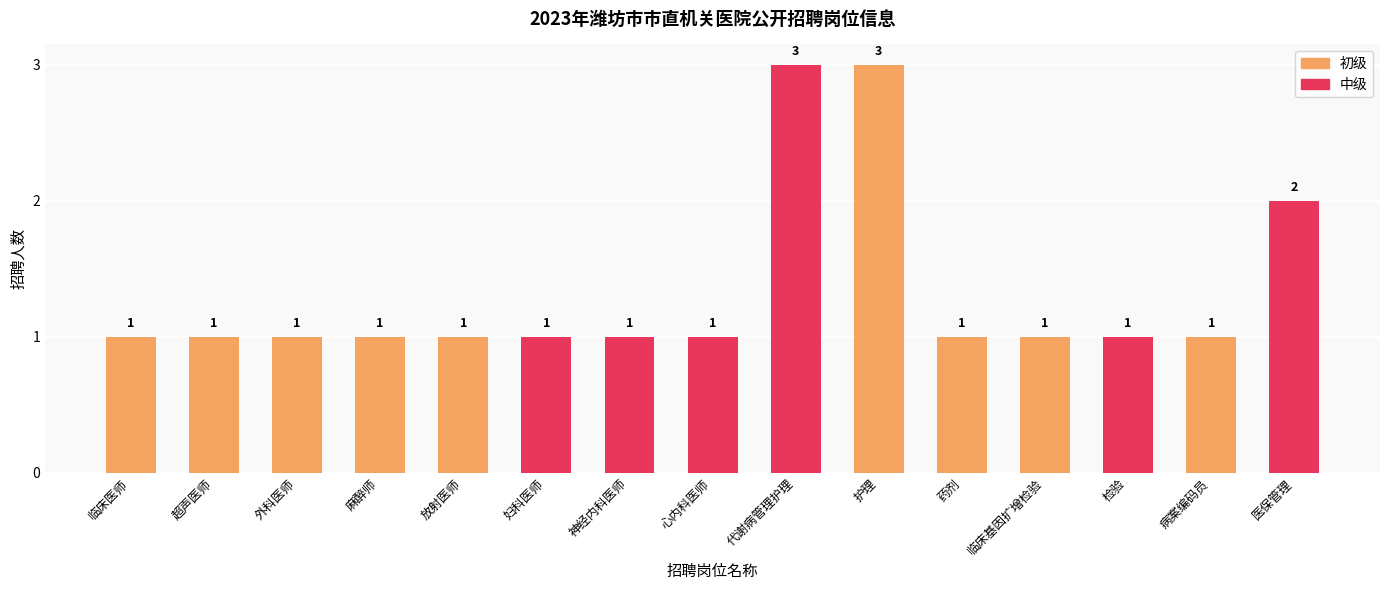

What are all the series names shown in the legend?

初级, 中级